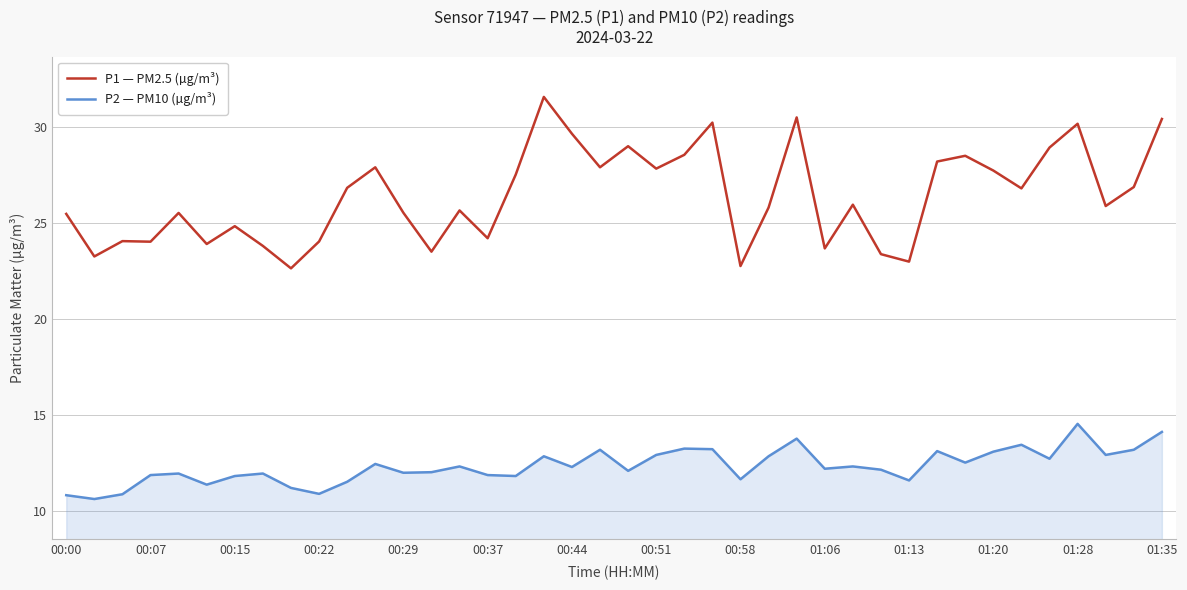

True or false: P1 — PM2.5 (µg/m³) and P2 — PM10 (µg/m³) intersect in this chart.

False